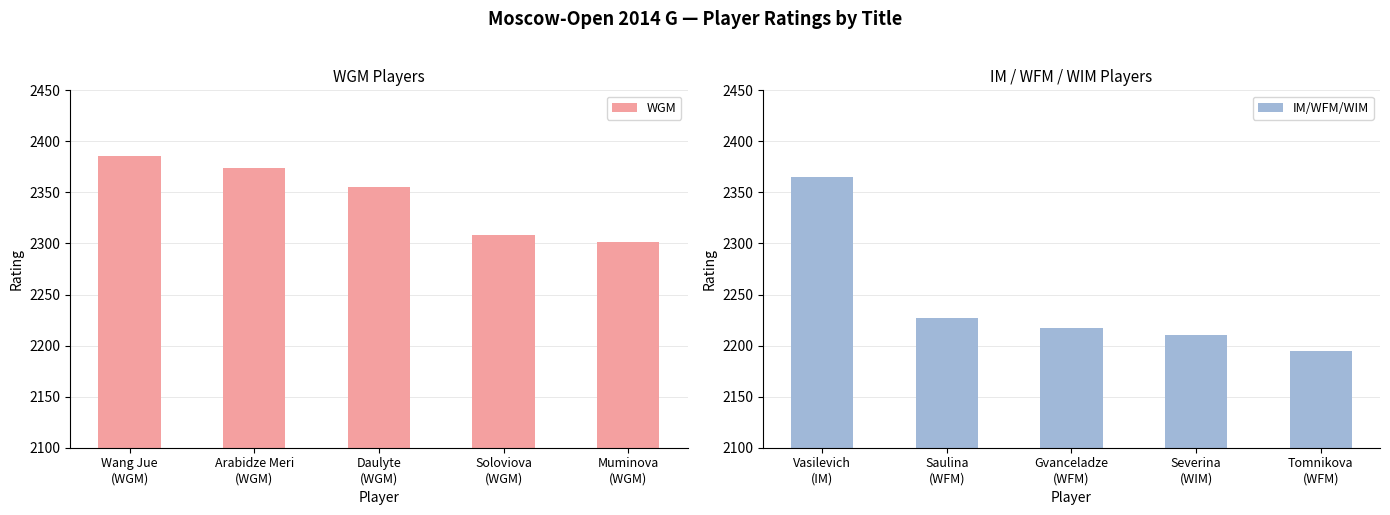

Does the chart contain any negative values?

No